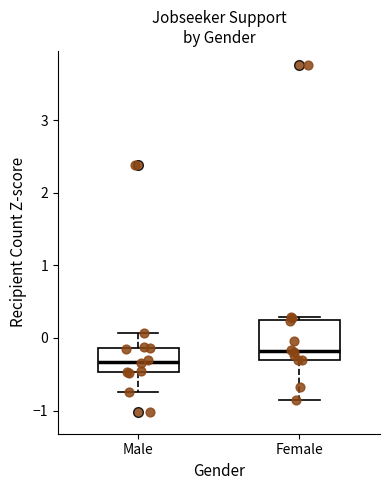

Reading left to right, read every box against the y-axis: the position of its median line, the range the box covers, and the ends of its whiskers. The values are not printed on the chart, so give them approximately, as read against the axis.

Male: median -0.3, box -0.5 to -0.1, whiskers -0.8 to 0.1
Female: median -0.2, box -0.3 to 0.2, whiskers -0.8 to 0.3